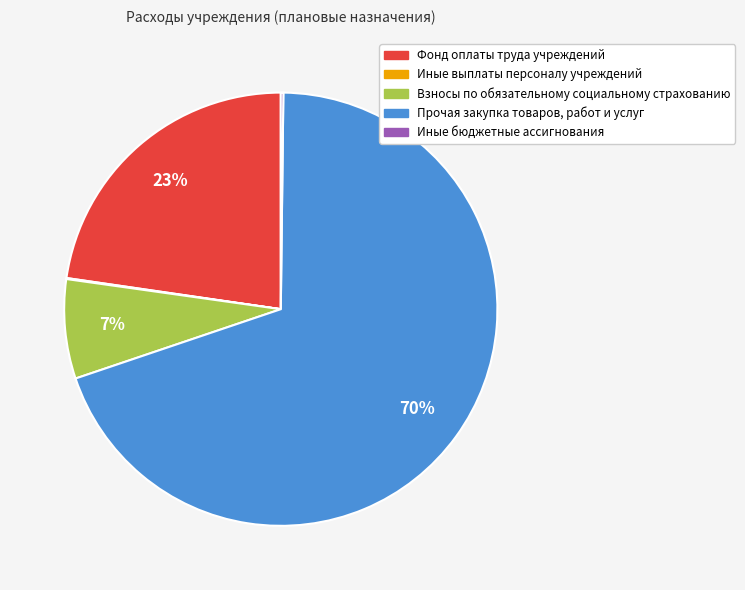

True or false: Прочая закупка товаров, работ и услуг accounts for 56% of the total.

False